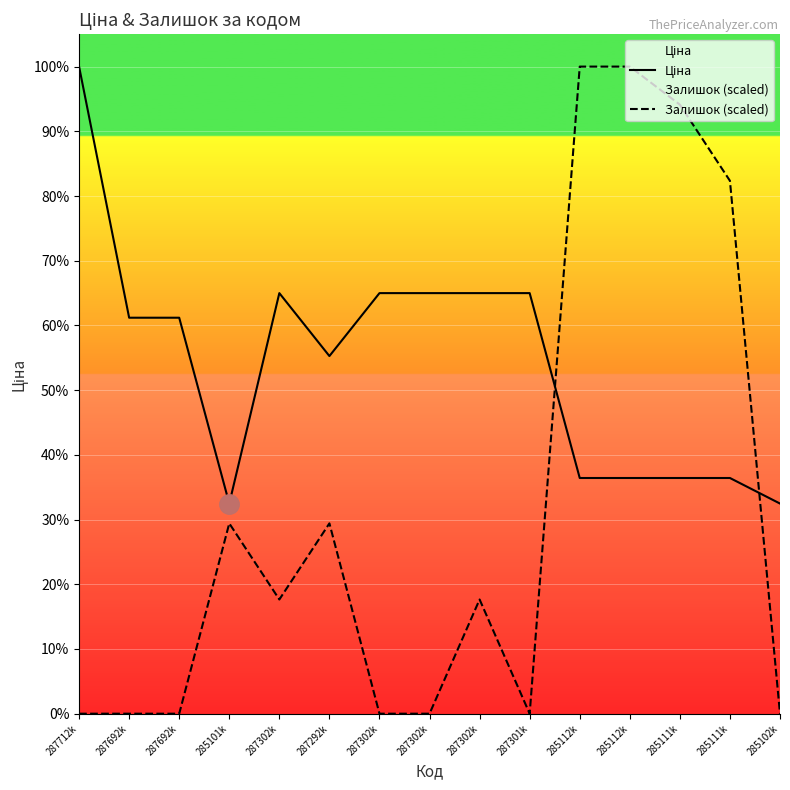

True or false: Ціна and Залишок (scaled) cross at least once.

True